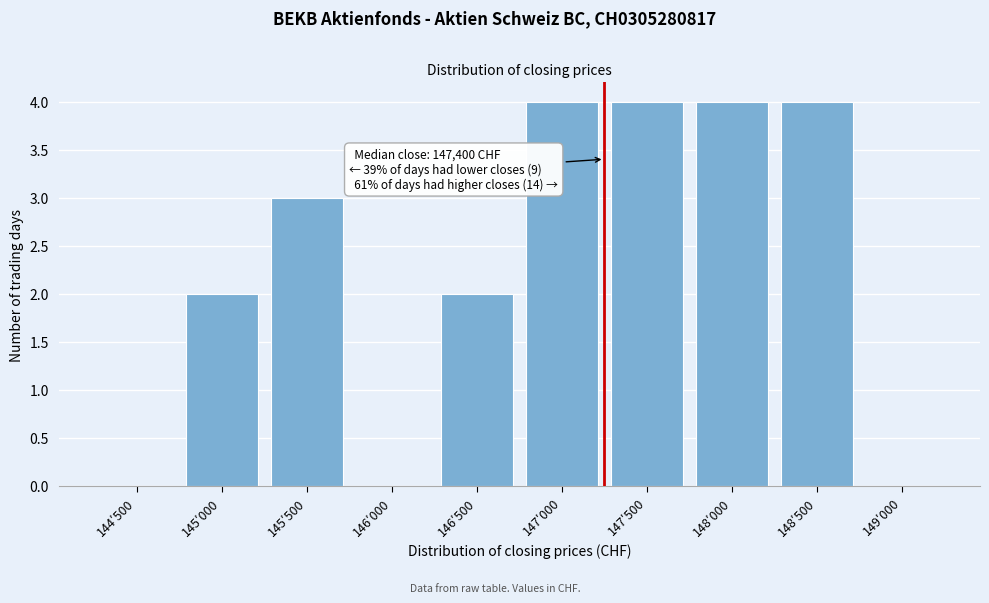

Reading right to left, transcribe all the data shown in this chart.

149′000=0	148′500=4	148′000=4	147′500=4	147′000=4	146′500=2	146′000=0	145′500=3	145′000=2	144′500=0